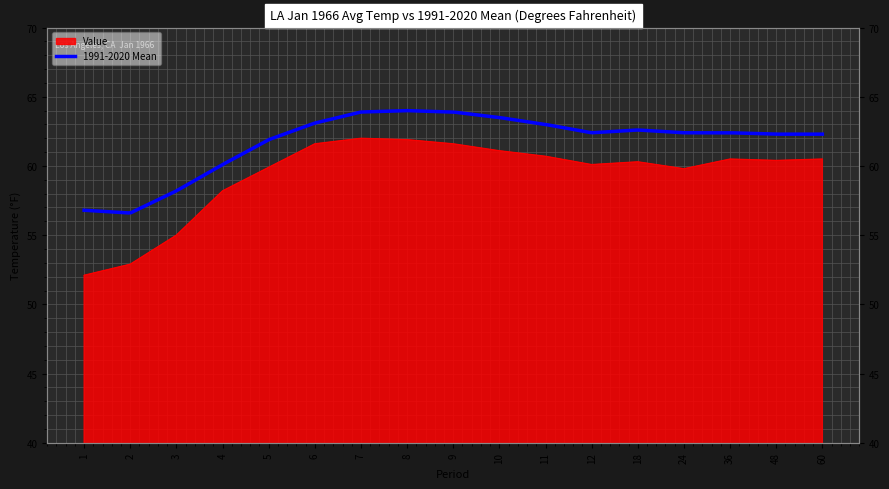

Reading left to right, what are all the values shown in this chart?

52.1	52.9	55.0	58.2	59.9	61.6	62.0	61.9	61.6	61.1	60.7	60.1	60.3	59.8	60.5	60.4	60.5